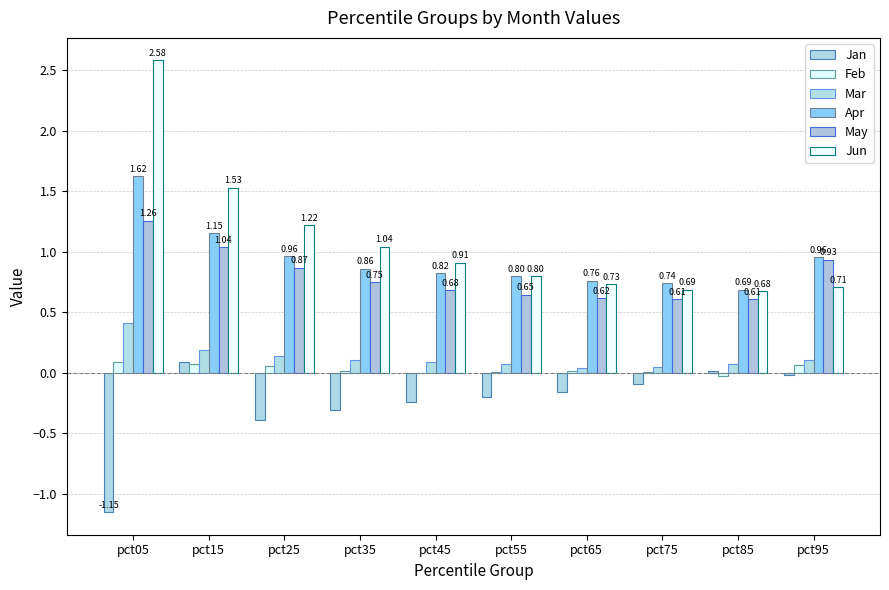

How many categories are shown in the chart?

10